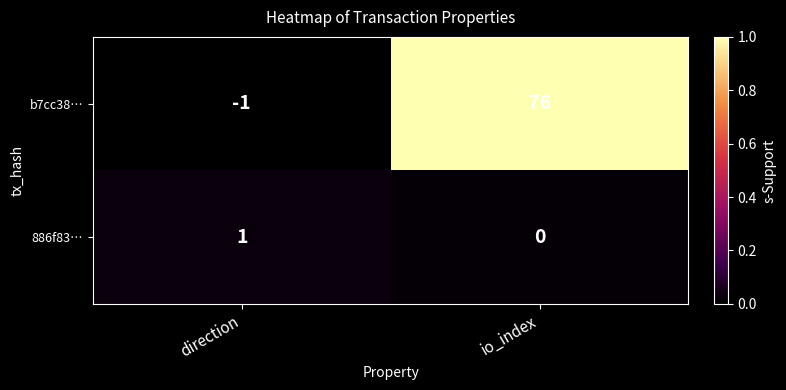

Reading right to left, extract all data points from this chart.

b7cc38…: io_index=76	direction=-1
886f83…: io_index=0	direction=1